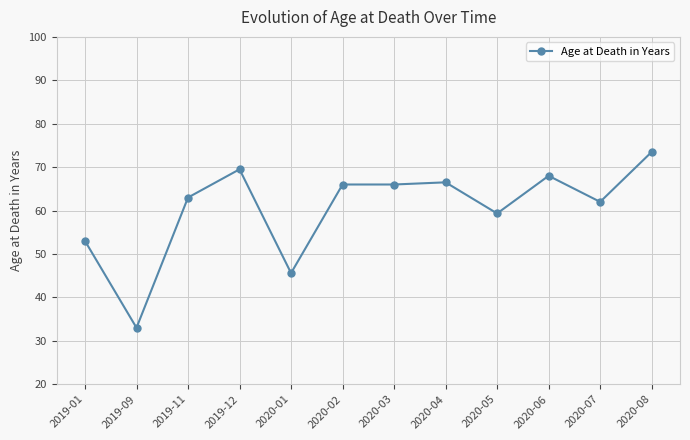

Where is the first local minimum?

2019-09